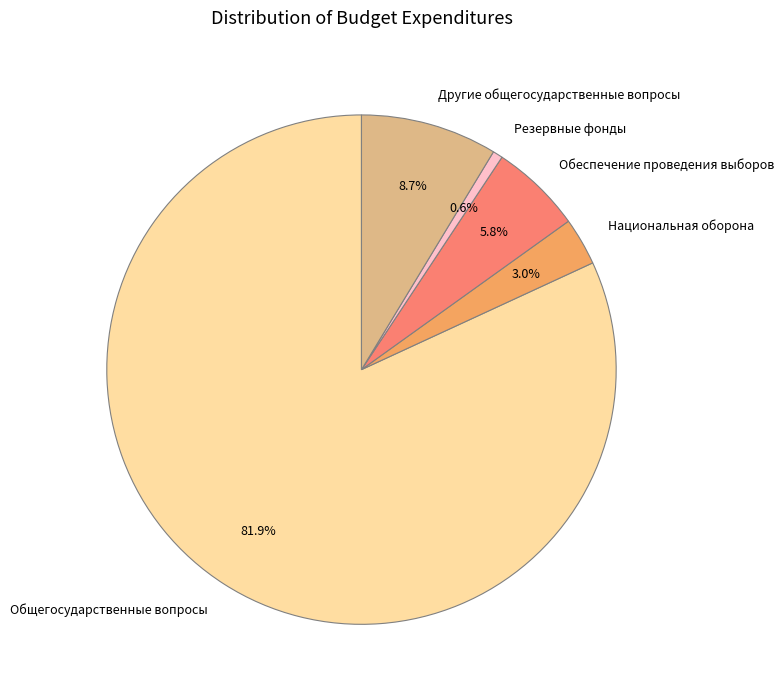

To the nearest percent, what percentage of the pie is Национальная оборона?

3%